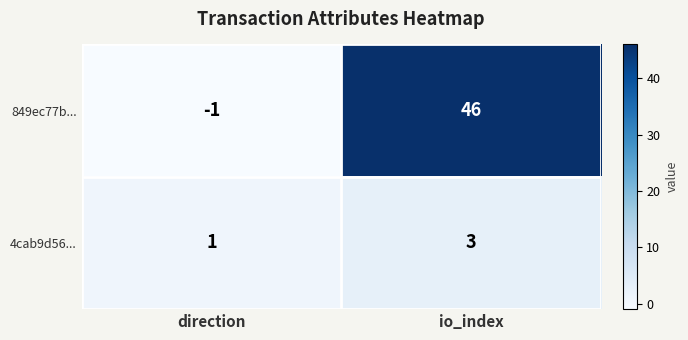

Which series has the largest range (max minus min)?

849ec77b...